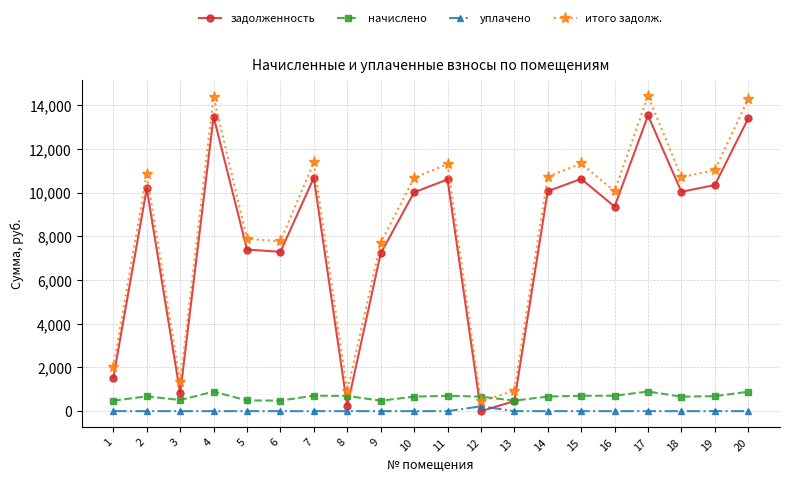

What is the lowest value of the итого задолж. series?

442.1